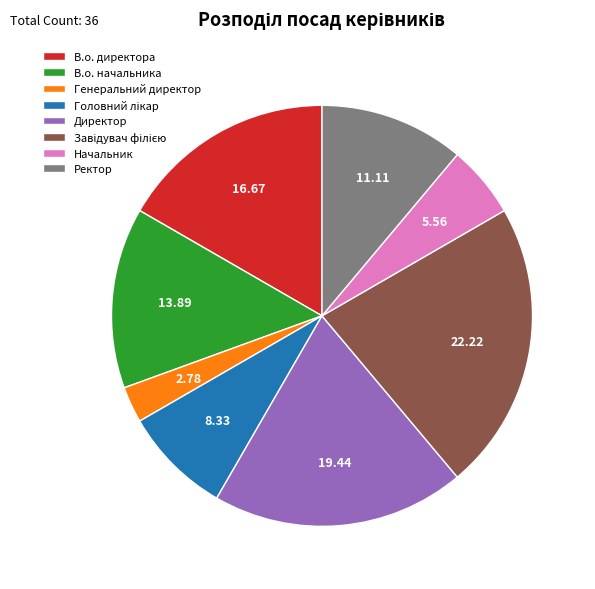

Is В.о. директора the majority of the pie?

No